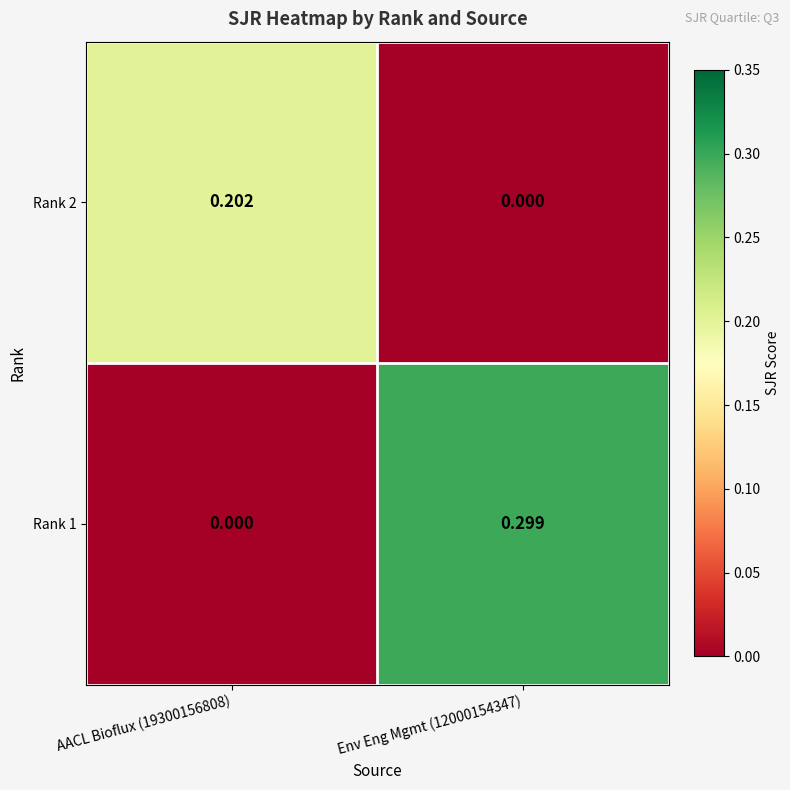

How many data points in Rank 2 are above 0?

1